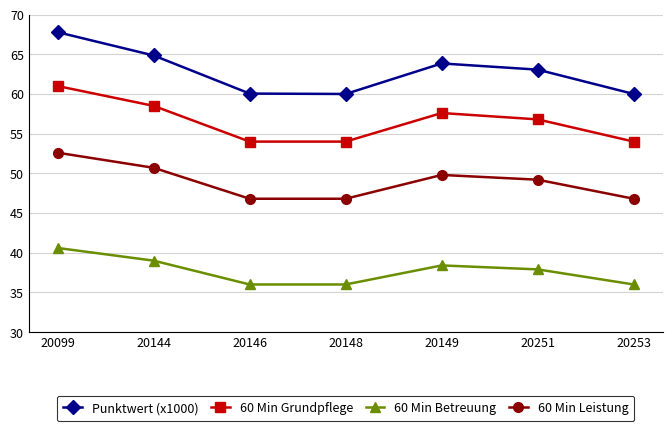

The value of 60 Min Betreuung at 20253 is 36.0. True or false?

True